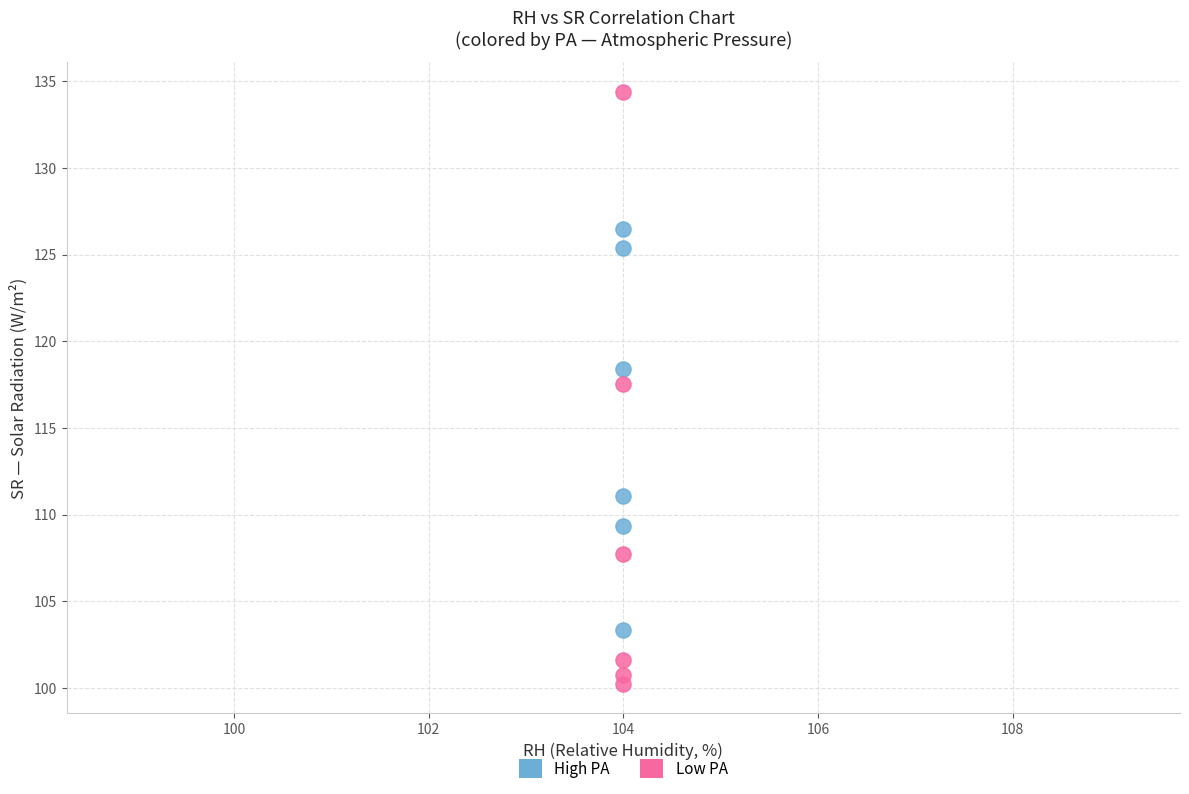

Across all data points, what is the average X value?

104.0